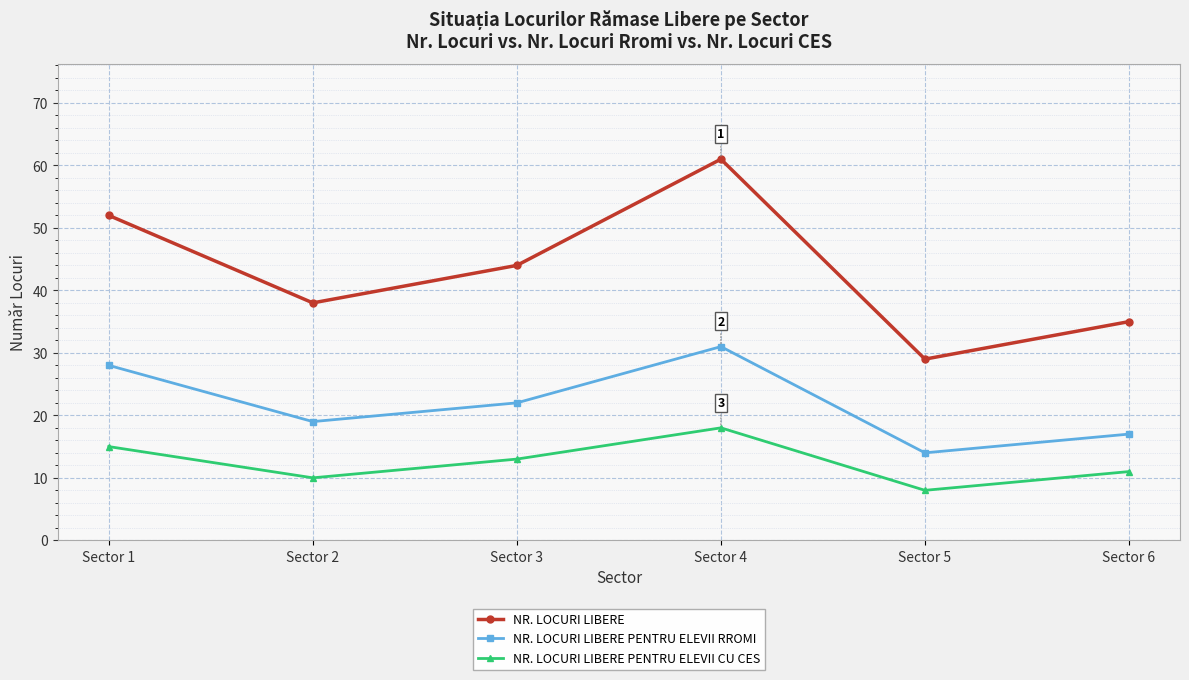

Is this an area chart (filled region under the line)?

No